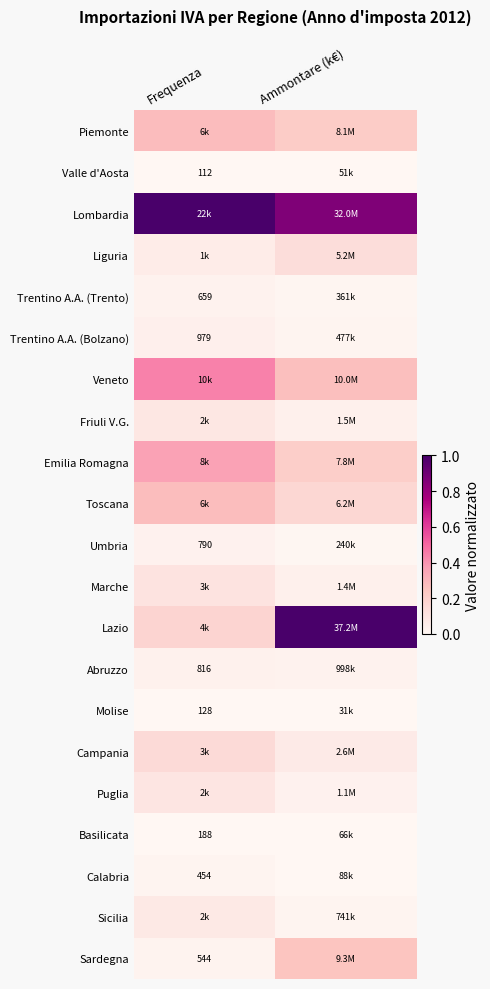

Which series has the widest spread of values?

Lazio